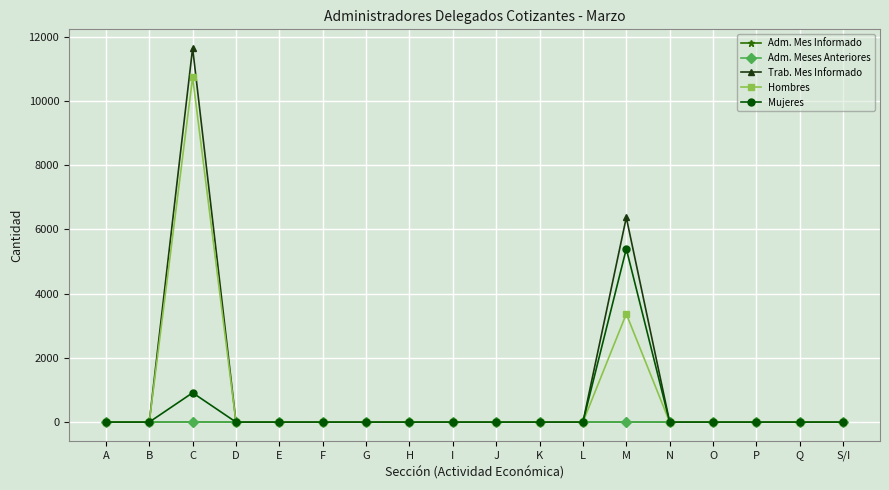

What are all the series names shown in the legend?

Adm. Mes Informado, Adm. Meses Anteriores, Trab. Mes Informado, Hombres, Mujeres